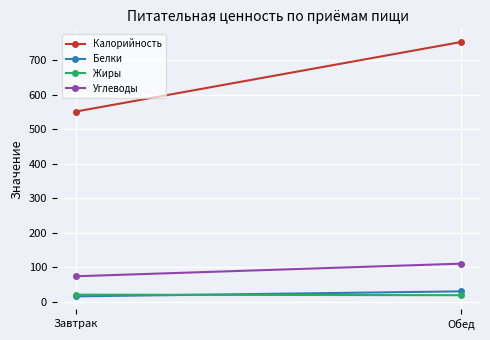

What is the sum of the Углеводы values at Обед and Завтрак?

185.2